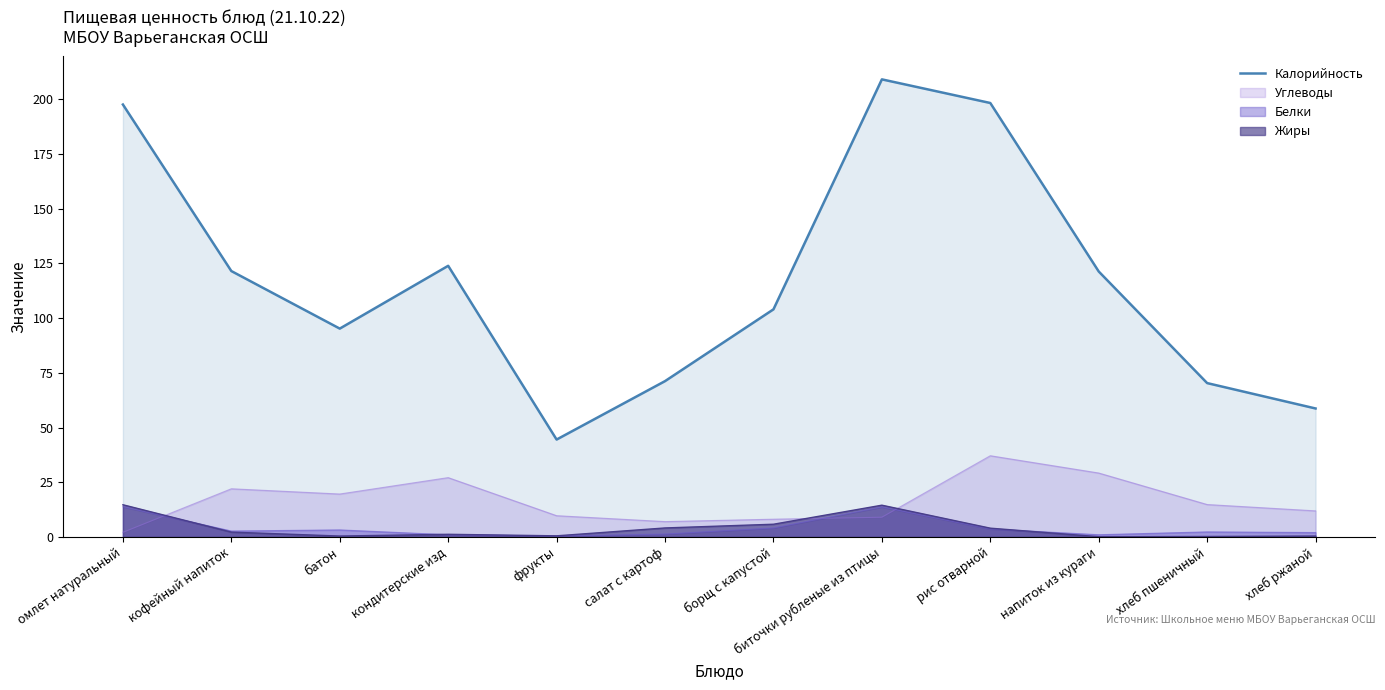

Where is the first local maximum?

кондитерские изд